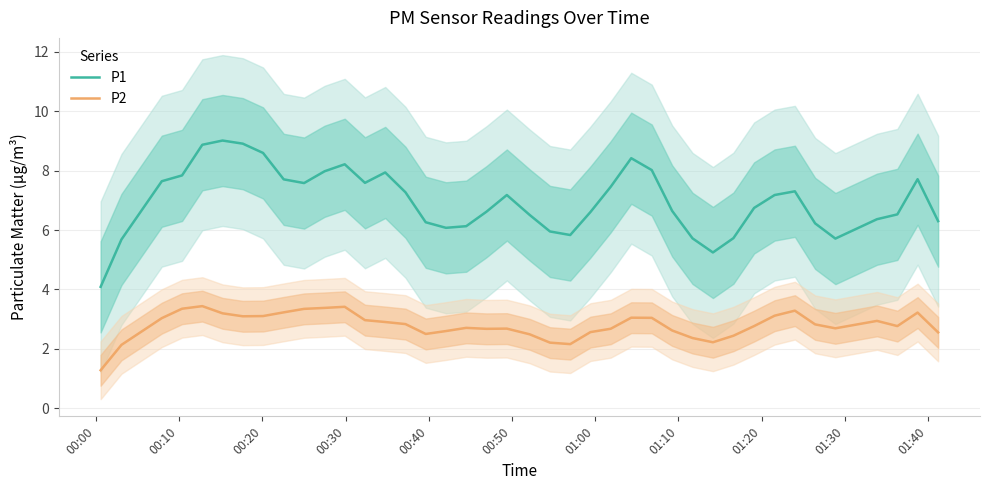

How many interior local valleys does the P1 series have?

6